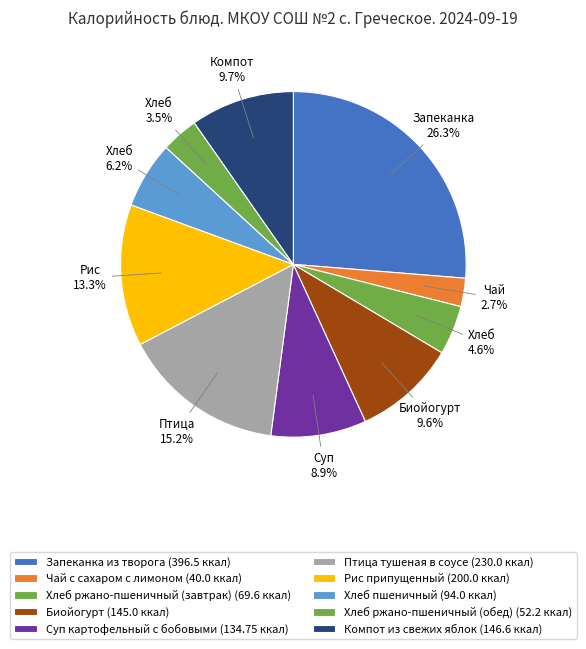

How much of the chart is everything except Хлеб ржано-пшеничный (обед)?

96.5%